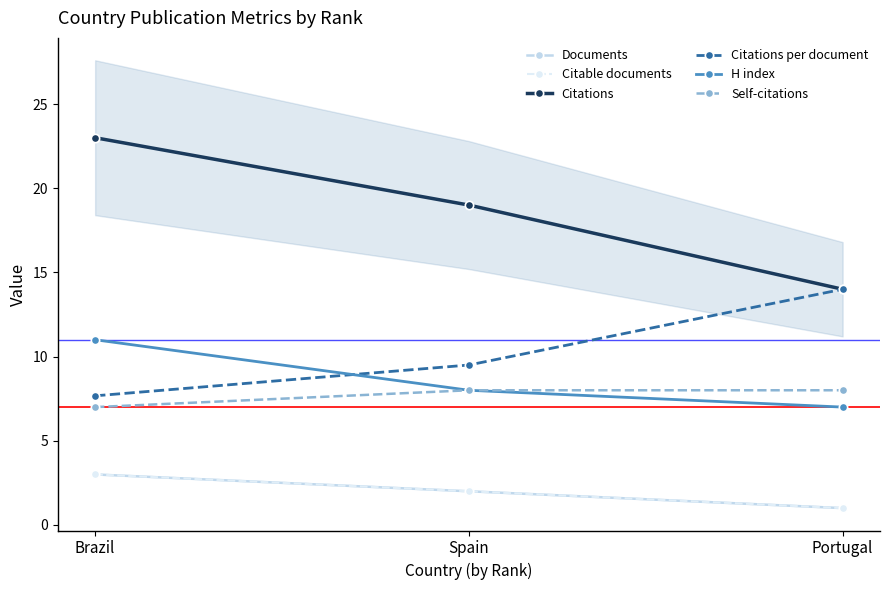

What are all the series names shown in the legend?

Documents, Citable documents, Citations, Citations per document, H index, Self-citations